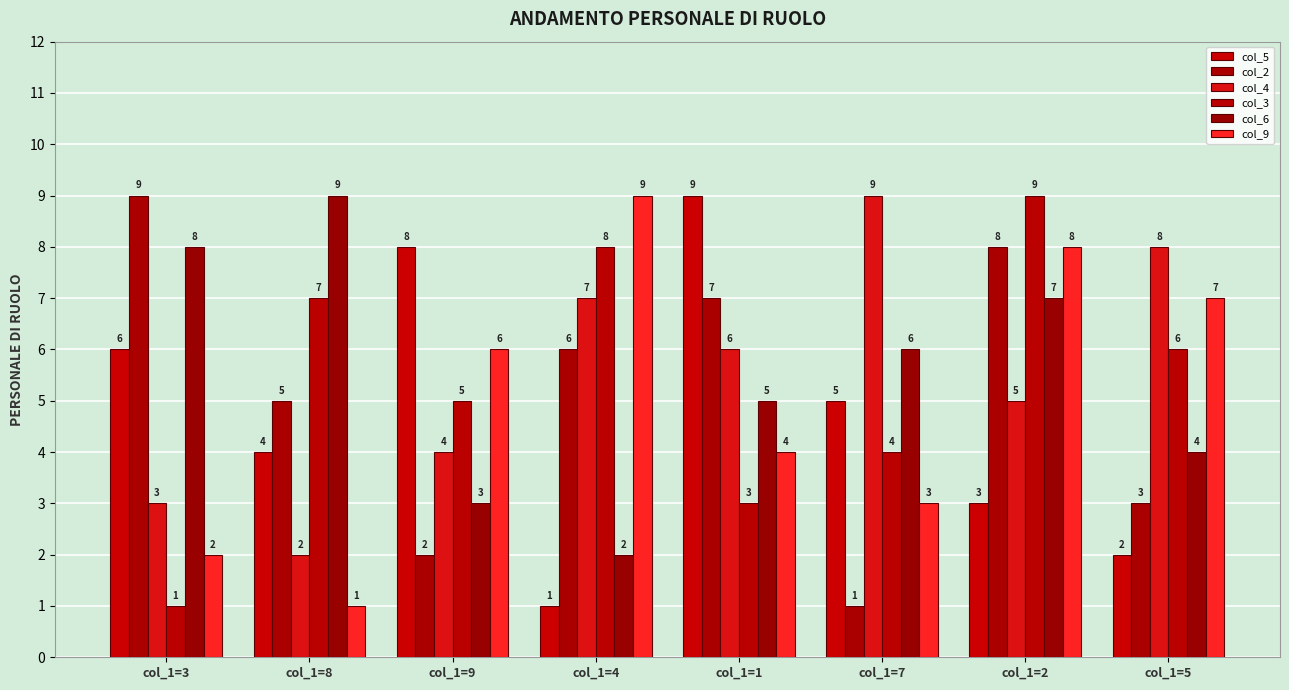

Which series has the widest spread of values?

col_5